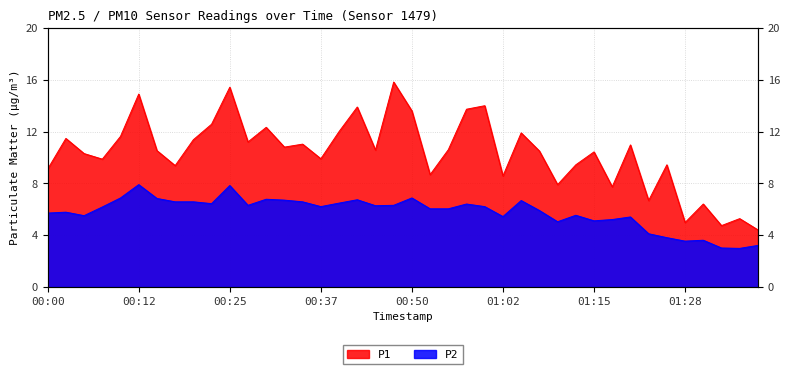

How many lines are shown in the chart?

2